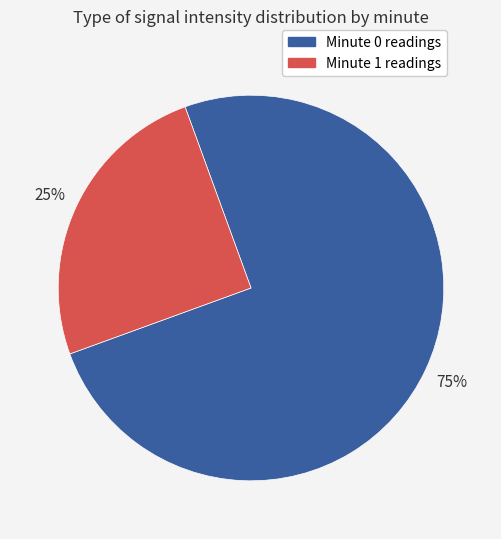

To the nearest percent, what is the average slice percentage?

50%